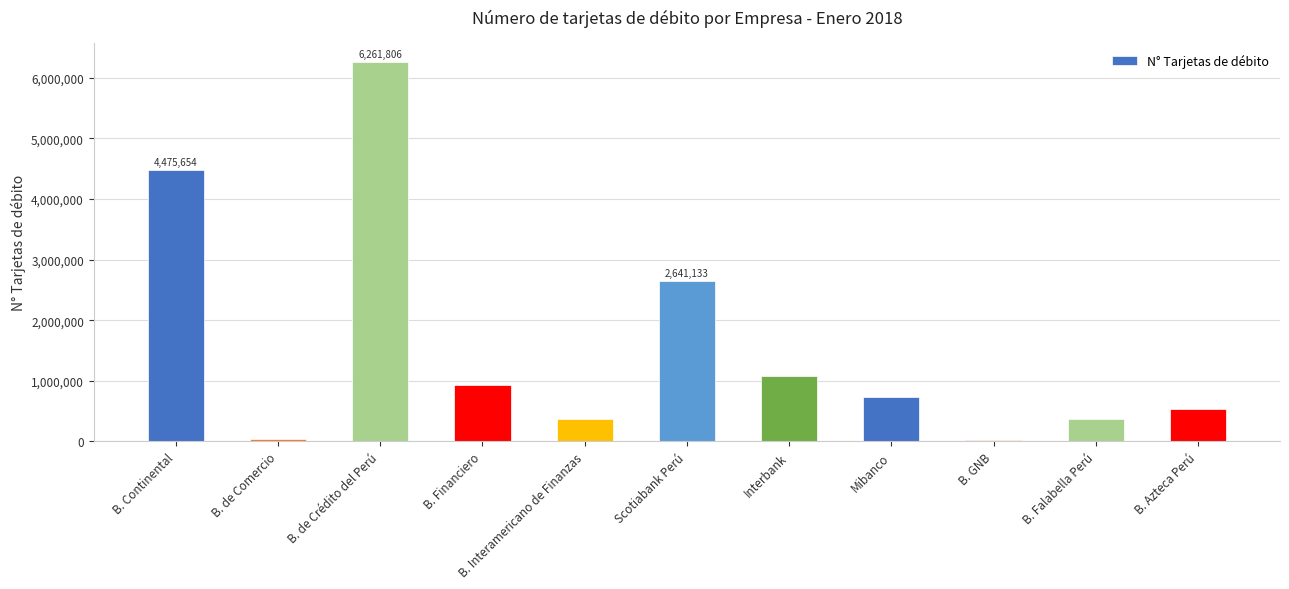

The value at Mibanco is 726411. True or false?

True